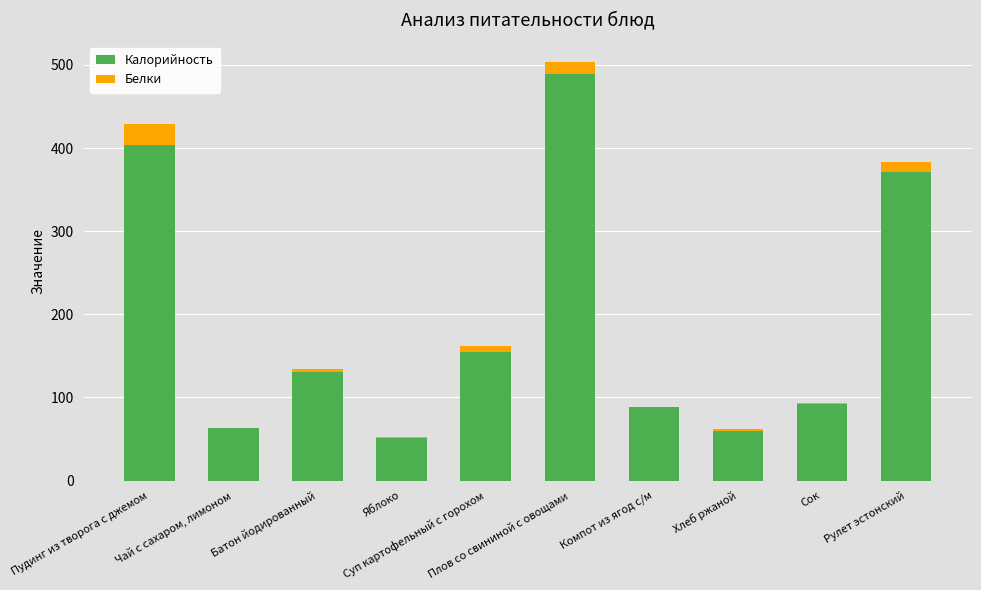

What is the sum of all Калорийность values?

1904.7